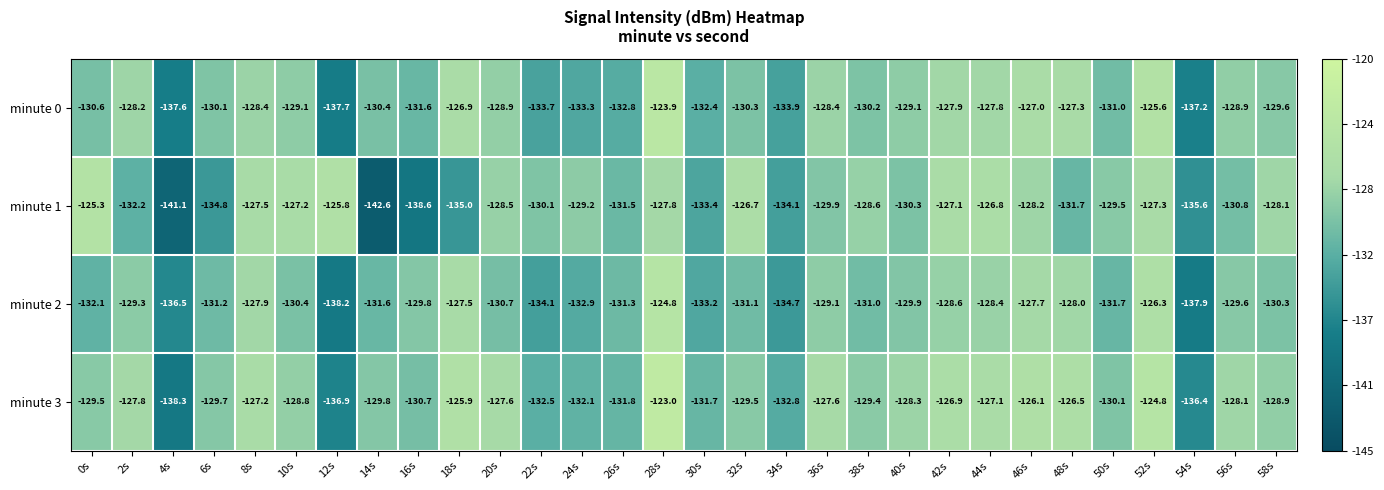

True or false: minute 1 has a value of -128.6 at 38s.

True